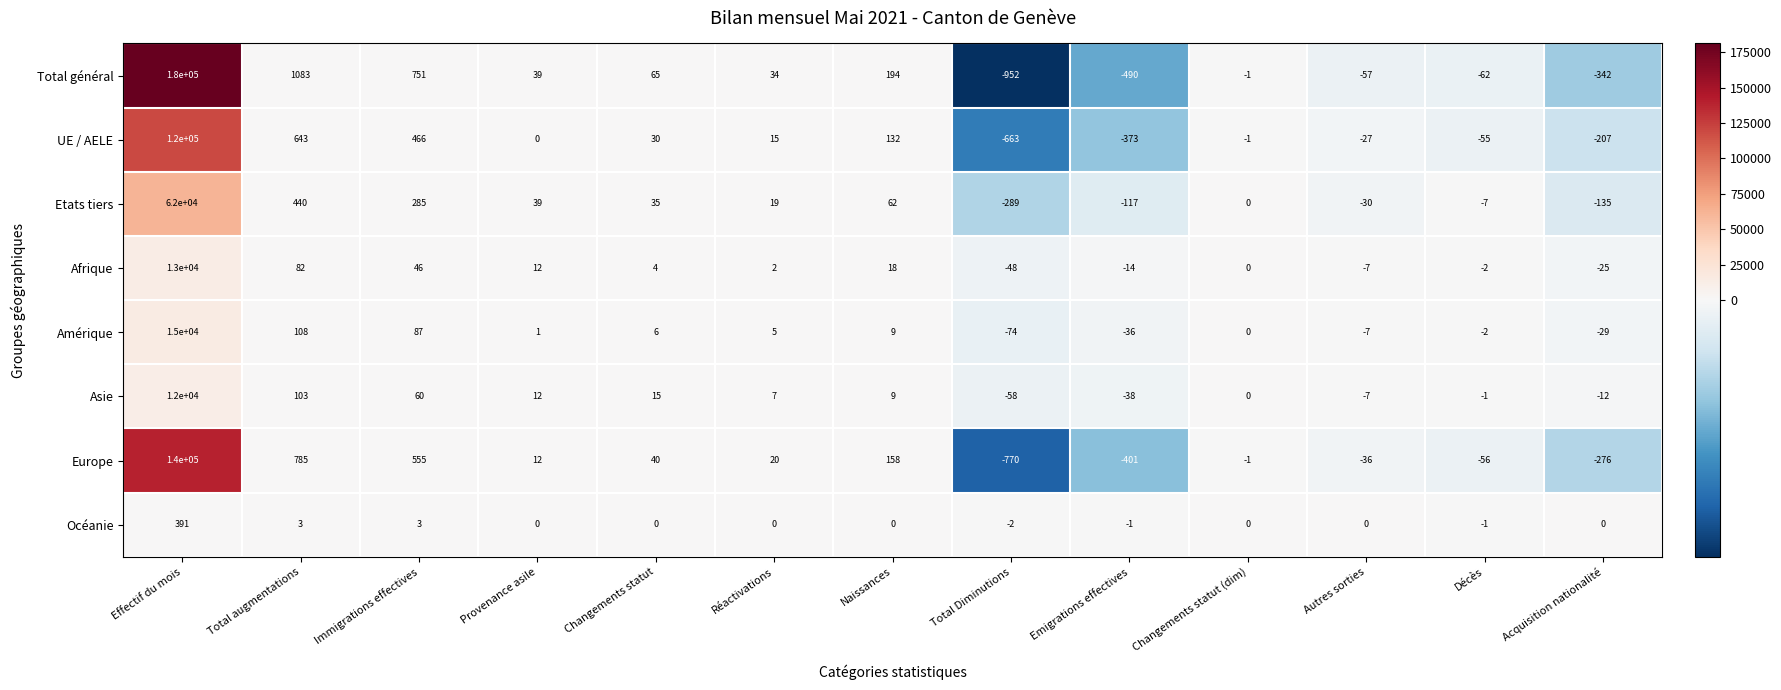

Rank the series by their maximum value, from highest to lowest.

Total général, Europe, UE / AELE, Etats tiers, Amérique, Afrique, Asie, Océanie